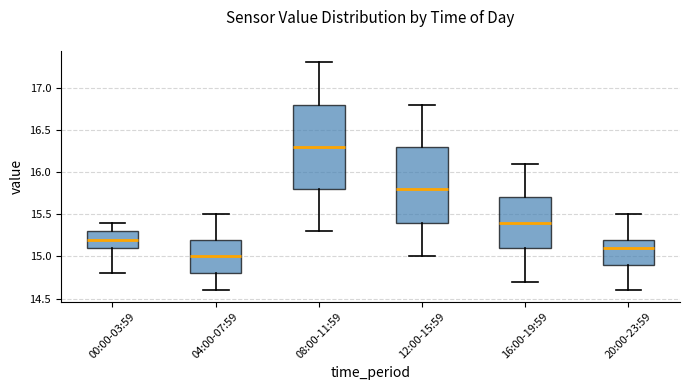

Where does the upper whisker of the box for 00:00-03:59 end on the y-axis? The values are not printed on the chart, so give them approximately, as read against the axis.

15.4